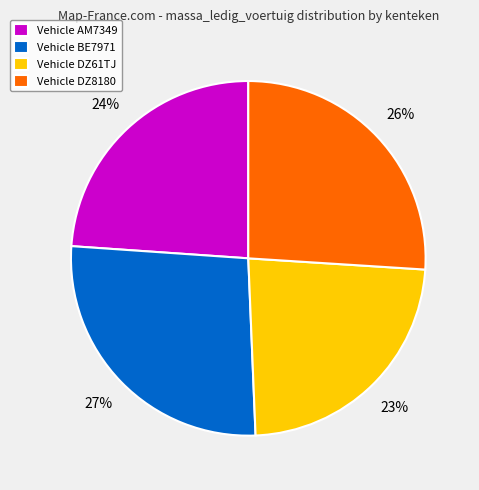

Is the sum of Vehicle AM7349 and Vehicle DZ61TJ greater than half?

No